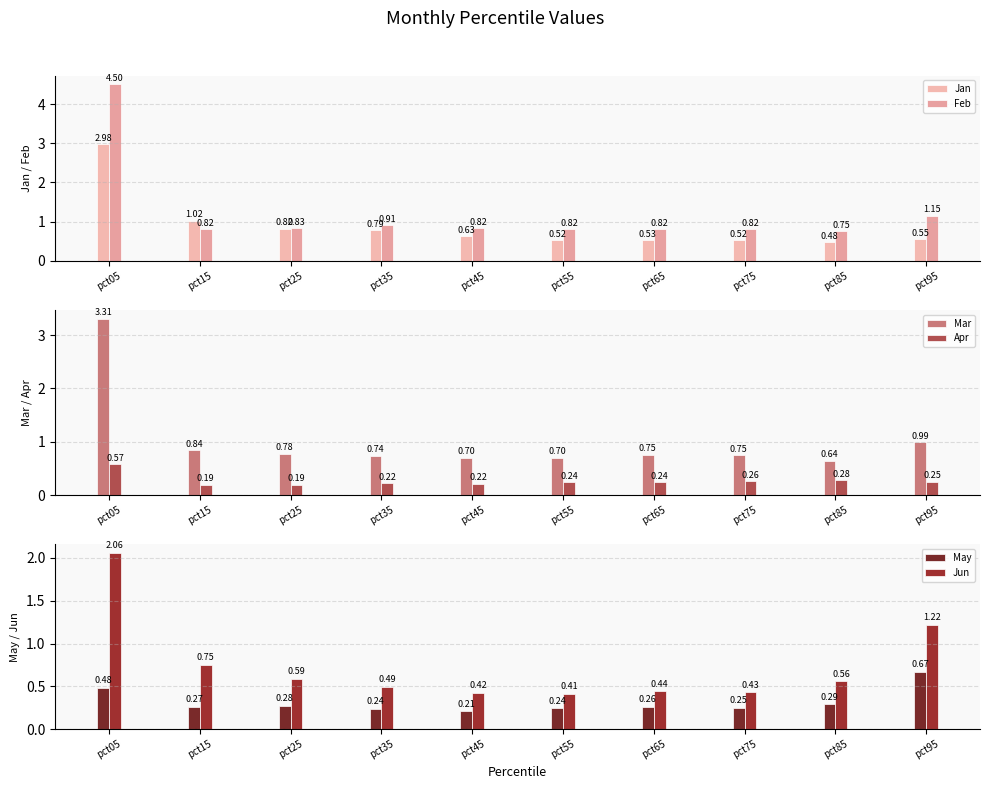

What is the difference between the Jun values at pct25 and pct55?

0.2